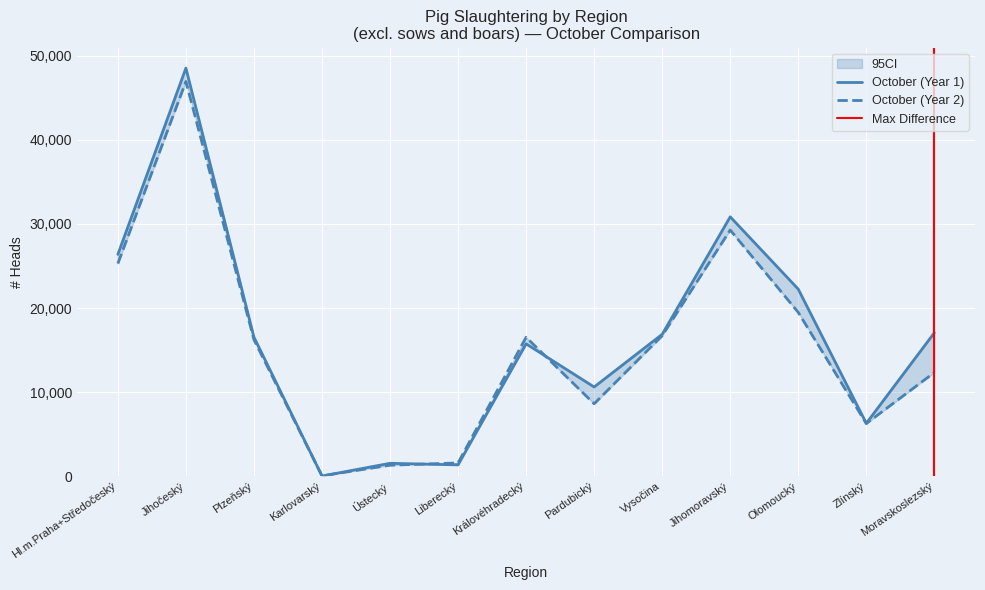

How many values in the October (Year 1) series exceed 16549?

6